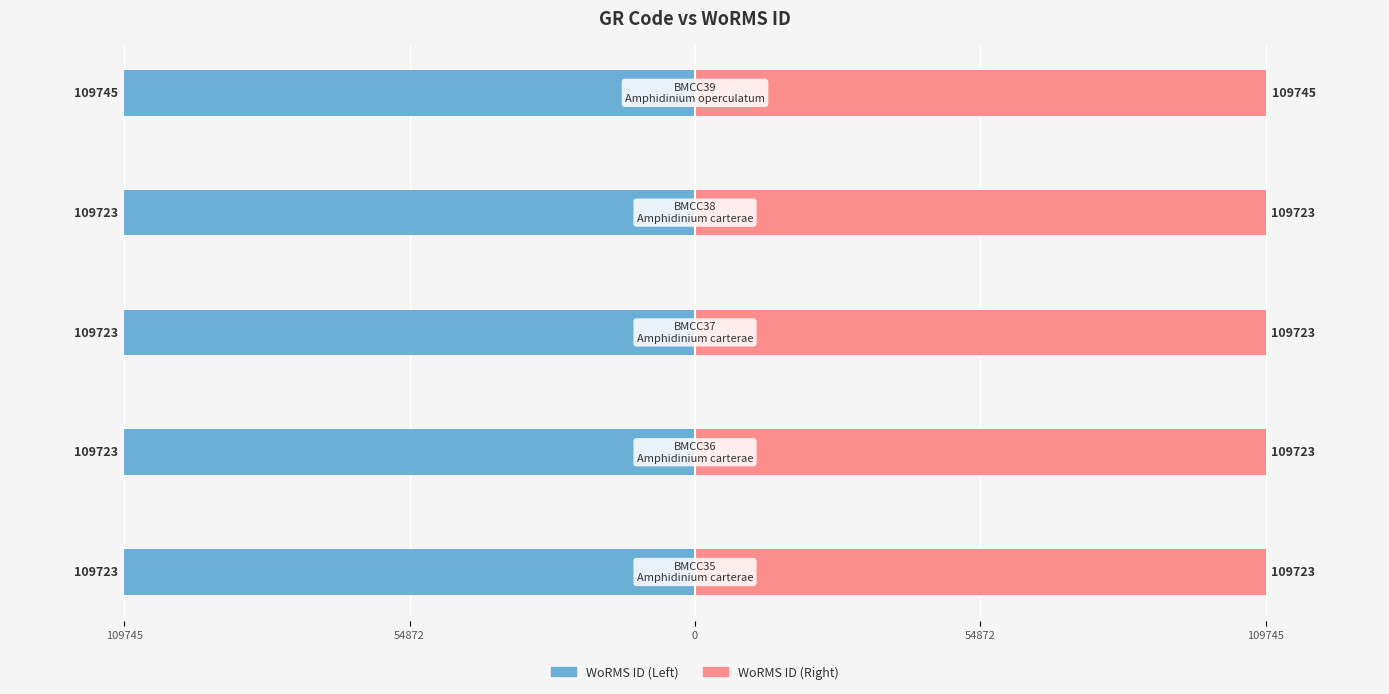

Reading left to right, what are all the values shown in this chart?

WoRMS ID (Left): 109745=-50.0	54872=-50.0	0=-50.0	54872=-50.0	109745=-50.0
WoRMS ID (Right): 109745=50.0	54872=50.0	0=50.0	54872=50.0	109745=50.0